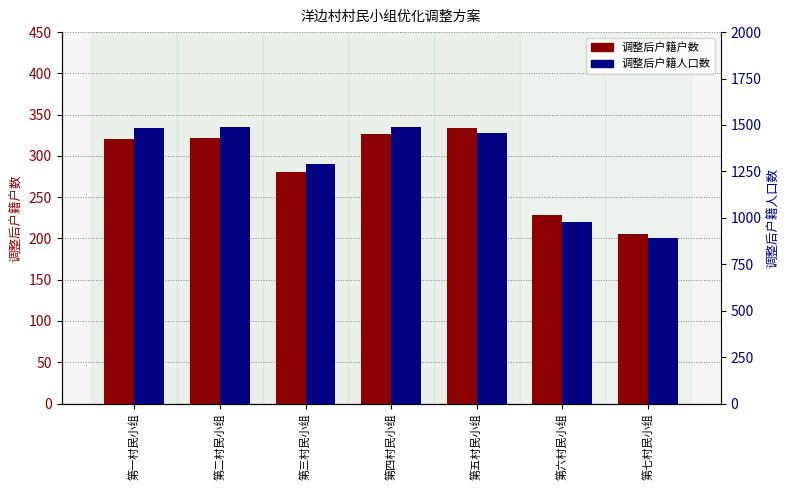

What is the difference between the maximum and minimum values in the 调整后户籍人口数 series?

598